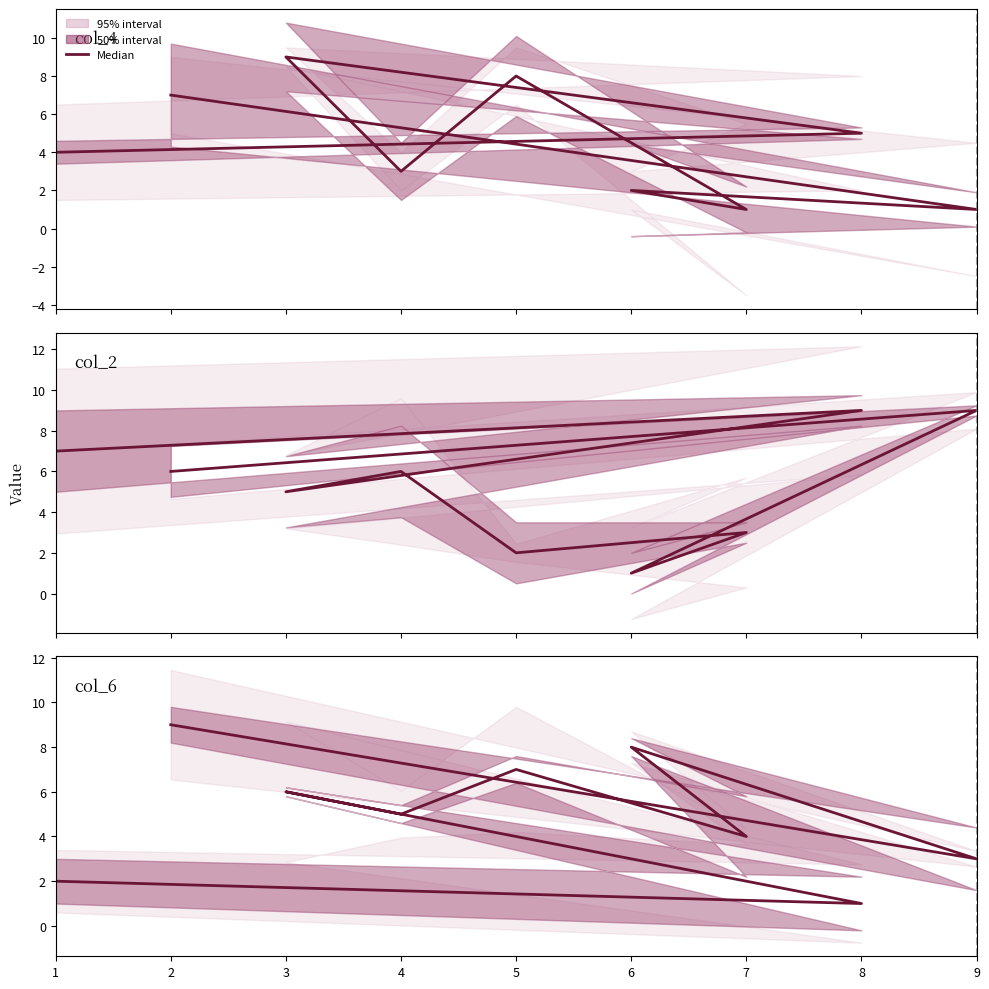

Approximately how many times larger is the value at 6 compared to 3?

1.3